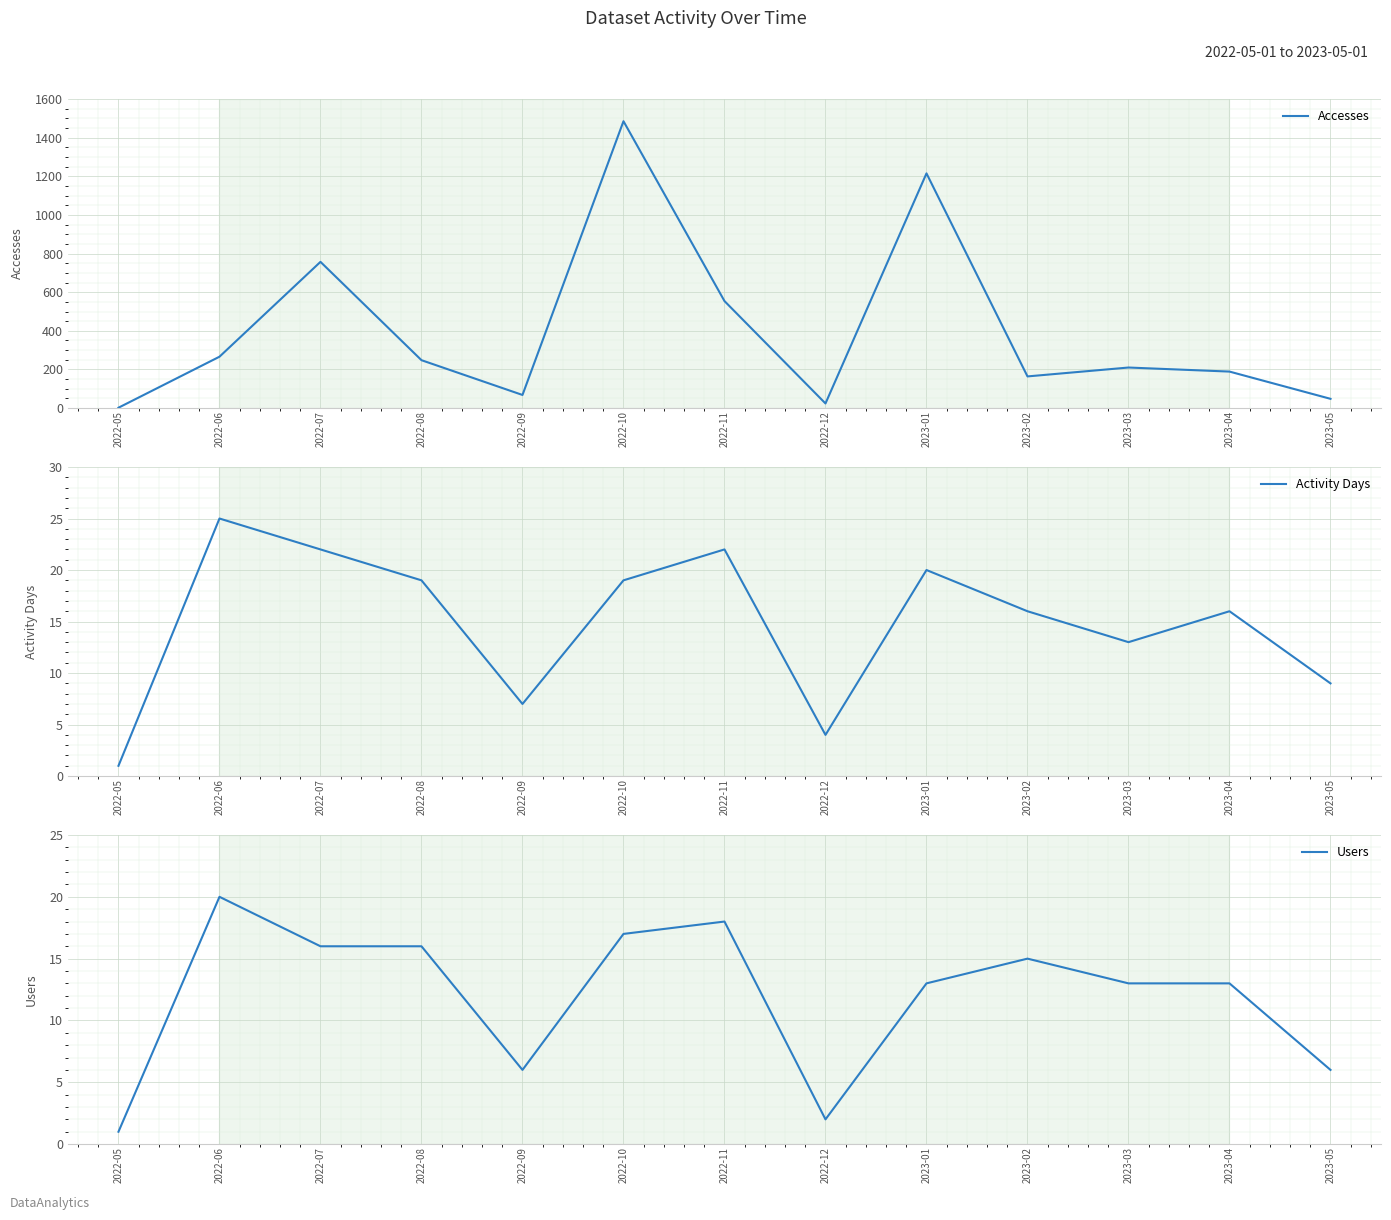

How many interior local valleys does the Accesses series have?

3